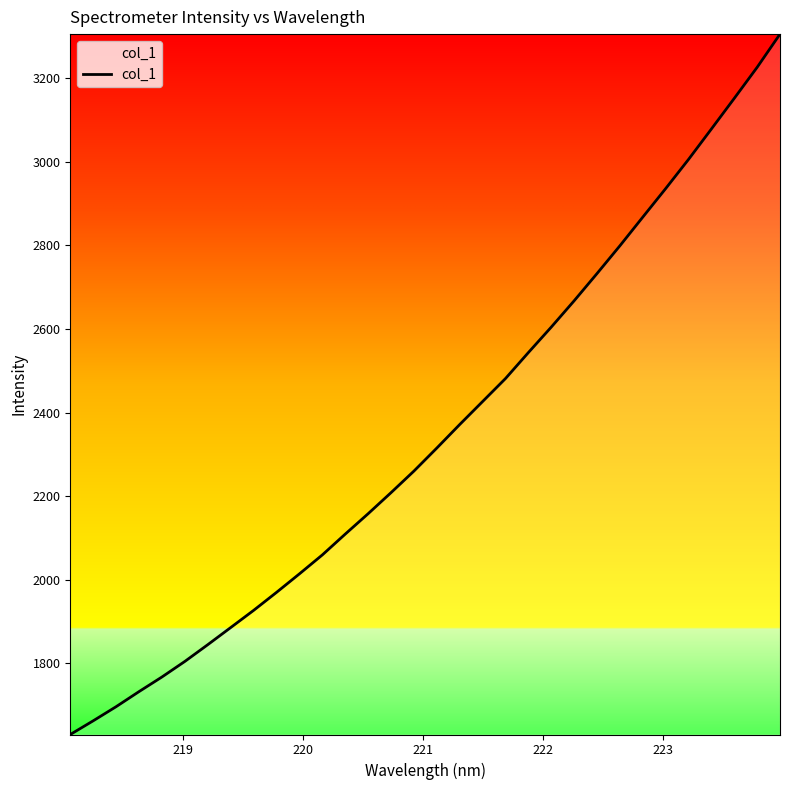

What is the maximum value shown in the chart?

3306.1